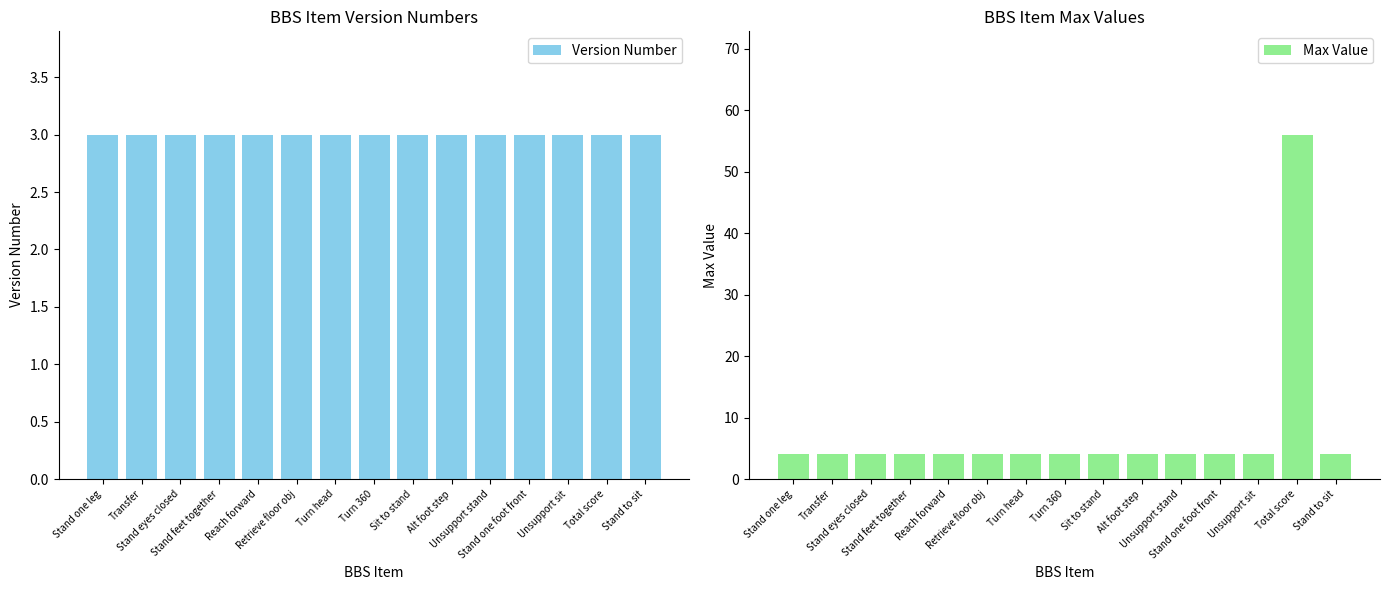

At how many categories does at least one series exceed 40?

1